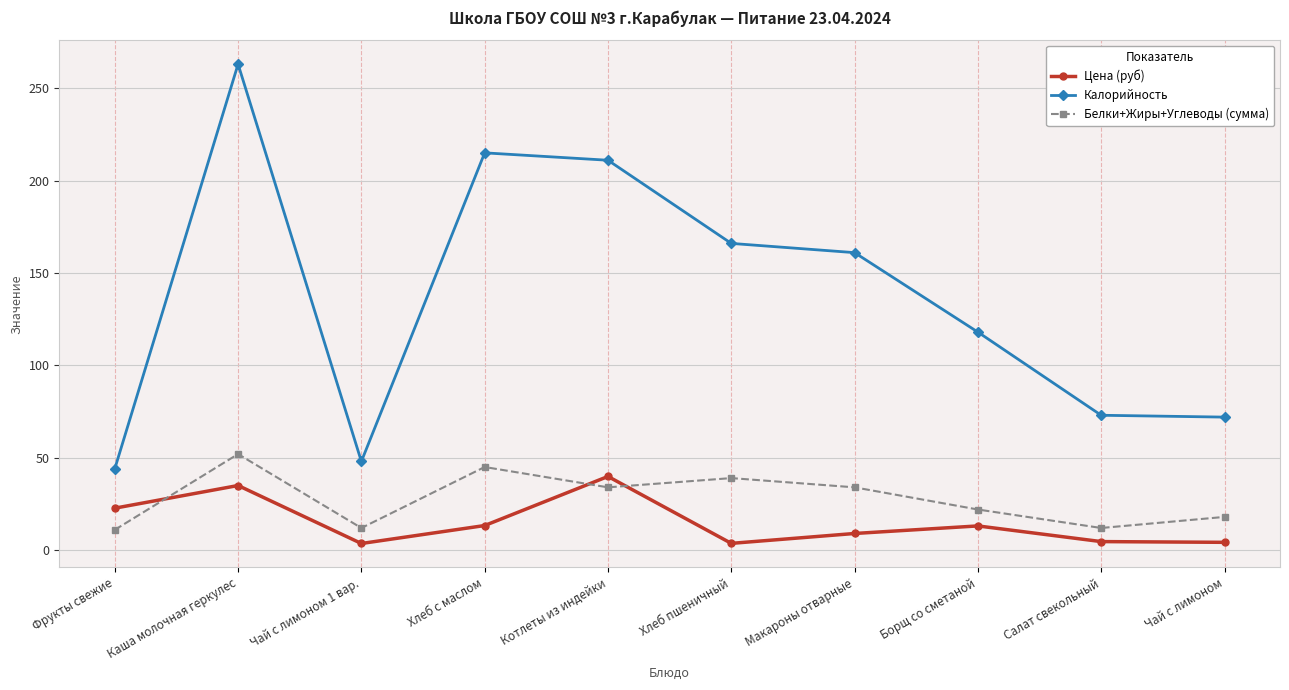

What is the total value across all series at Салат свекольный?

89.6